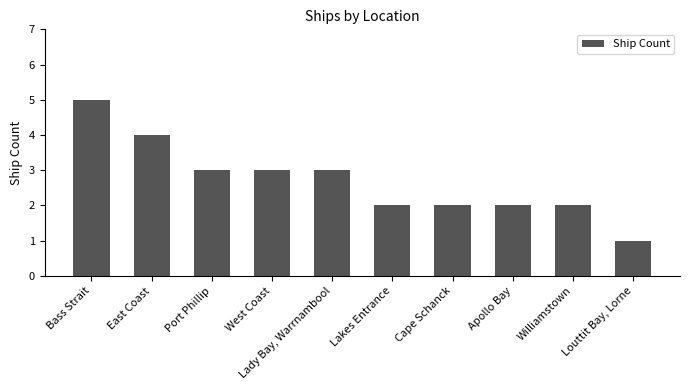

How many bars are there in total?

10